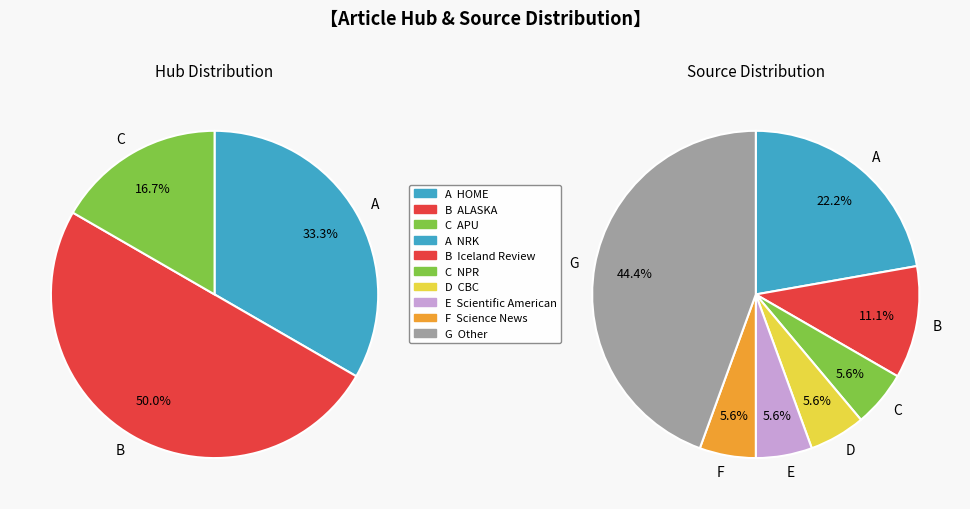

To the nearest percent, what portion does 10 represent?

6%